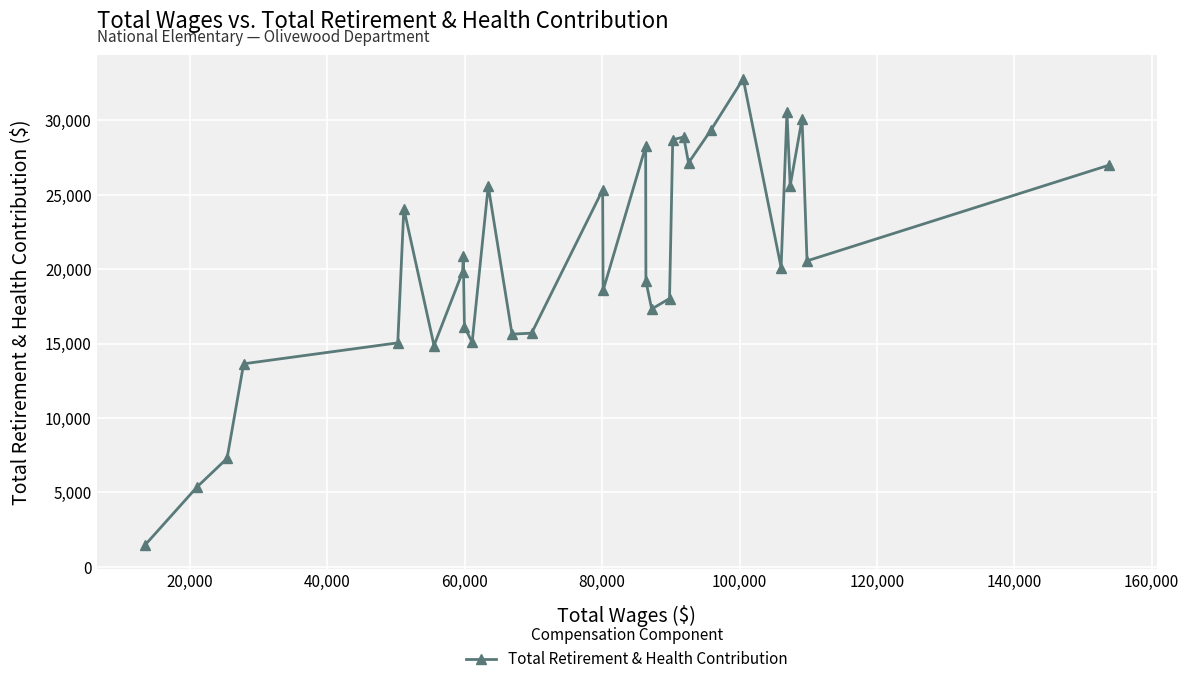

What is the maximum value shown in the chart?

32797